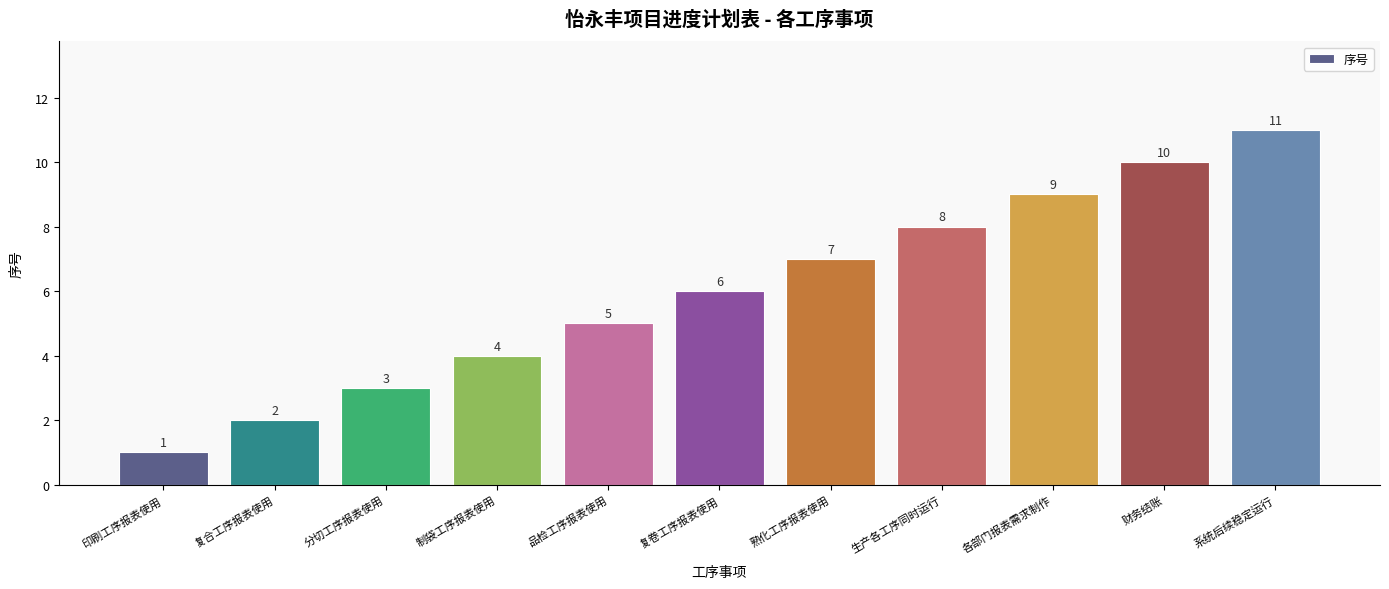

True or false: the data shows 7 at 品检工序报表使用.

False